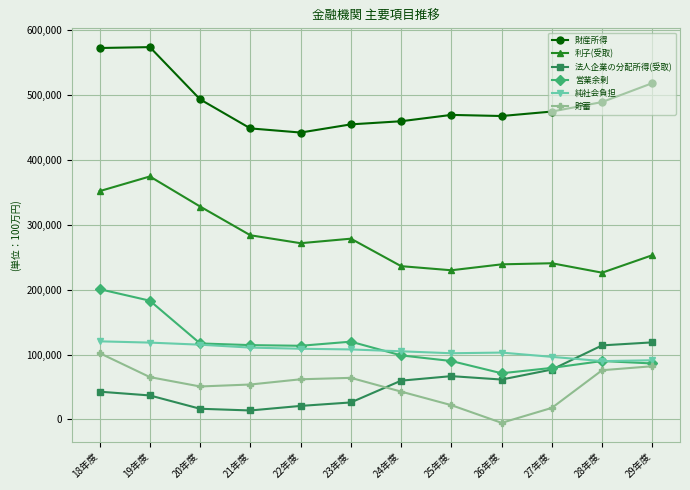

True or false: 法人企業の分配所得(受取) has a value of 13820 at 21年度.

True